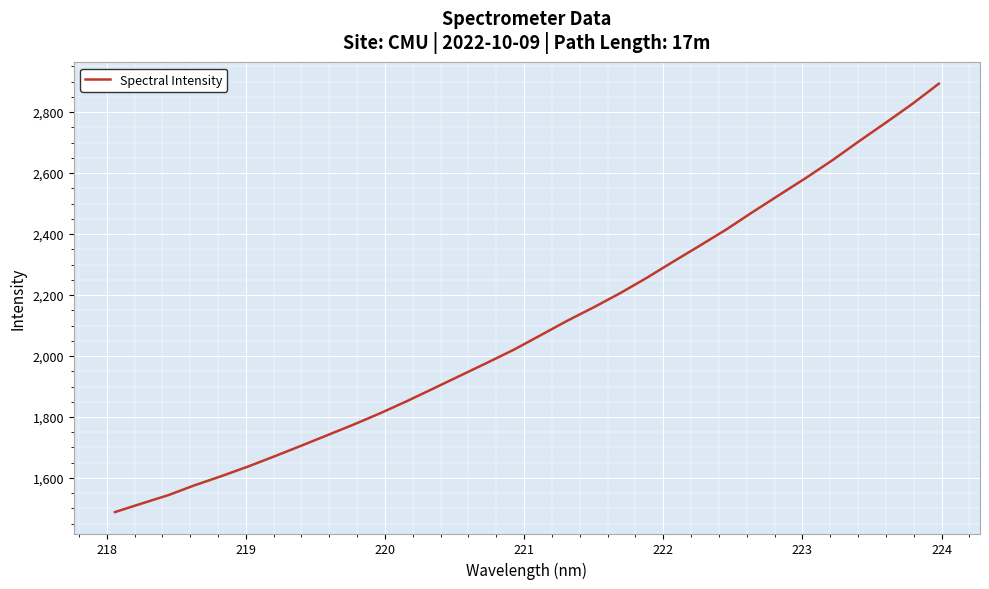

What is the smallest value displayed?

1488.2